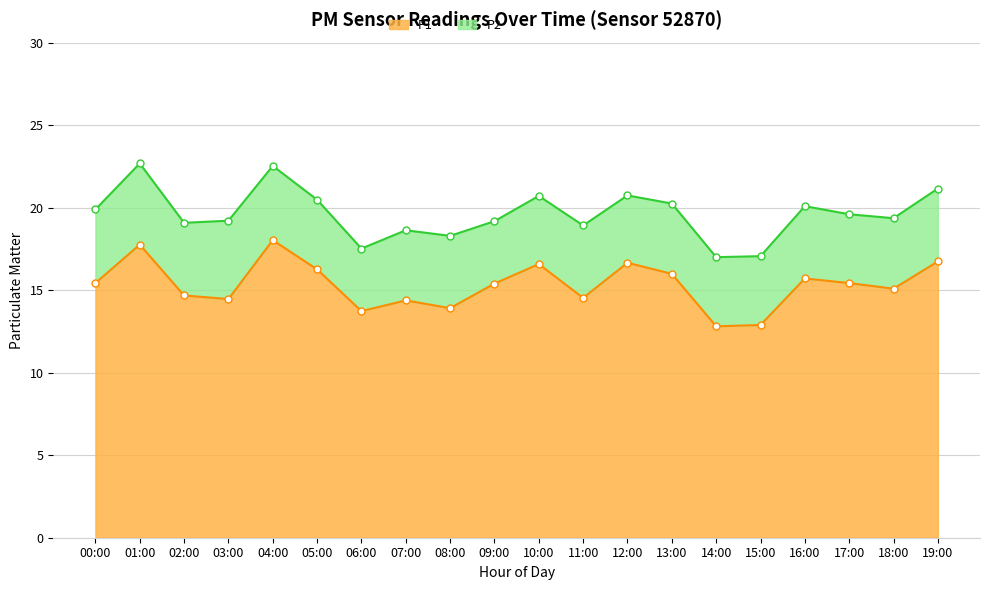

How many series are shown in this chart?

2